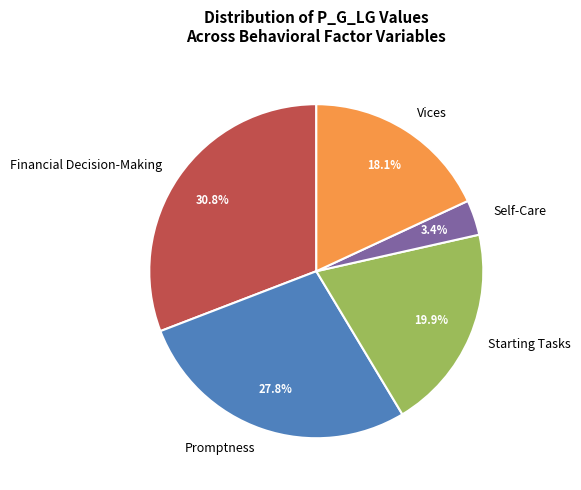

The Financial Decision-Making slice represents 31% of the pie. True or false?

True